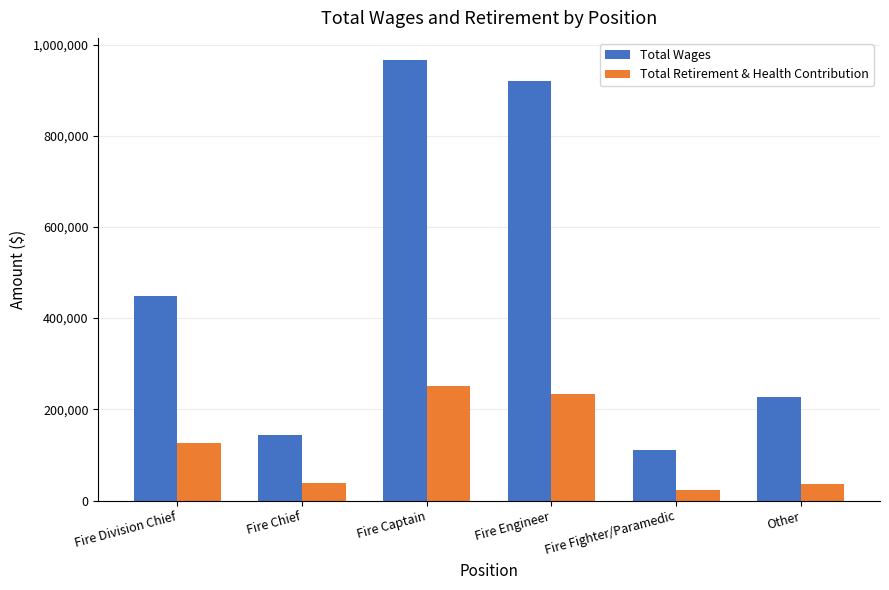

What is the average value of the Total Wages series?

469067